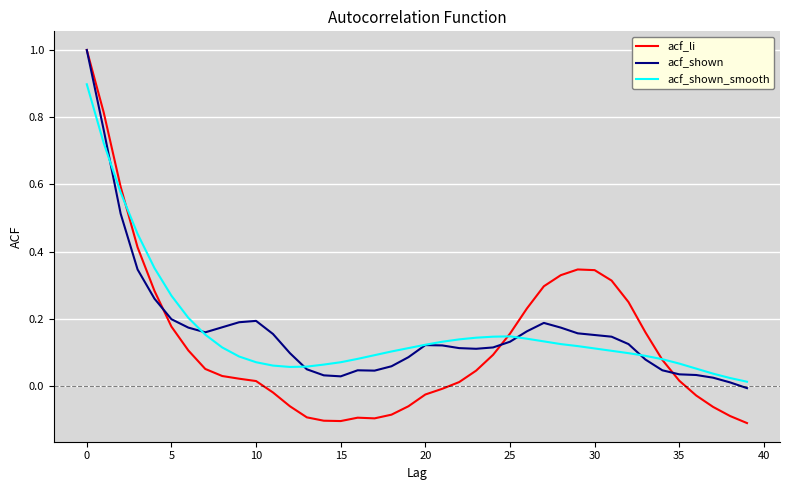

What is the highest value of the acf_shown_smooth series?

0.9